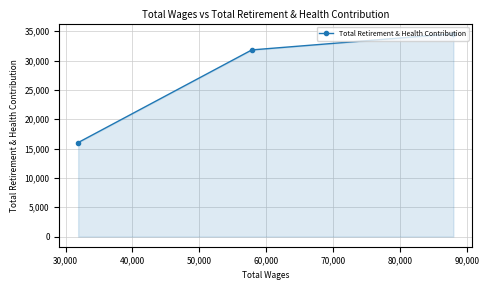

What is the sum of all values?

82408